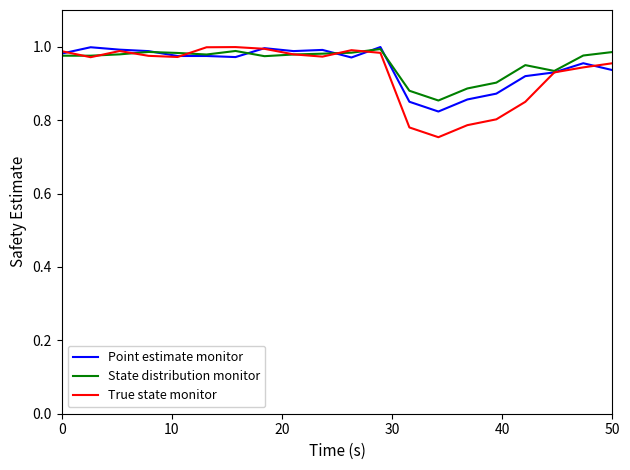

Which series has the widest spread of values?

True state monitor